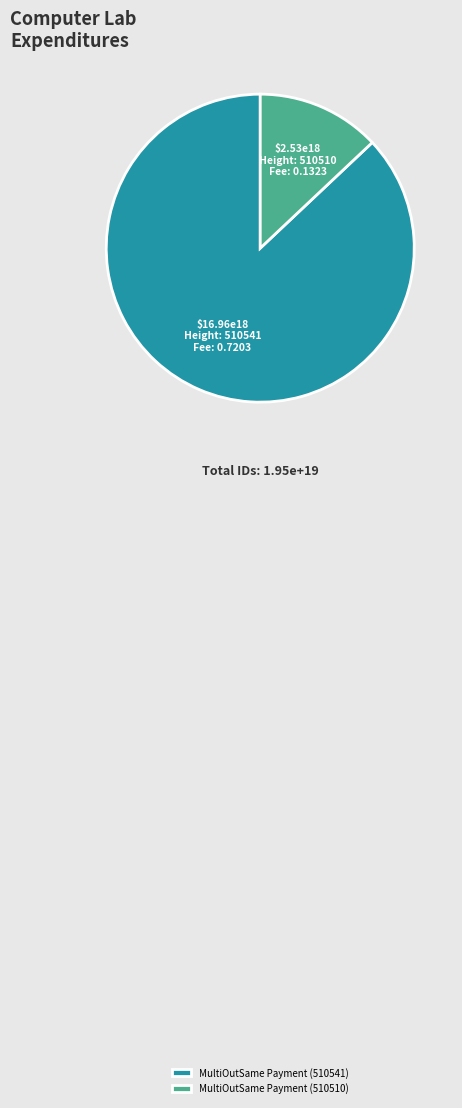

What is the majority slice?

MultiOutSame Payment (510541)